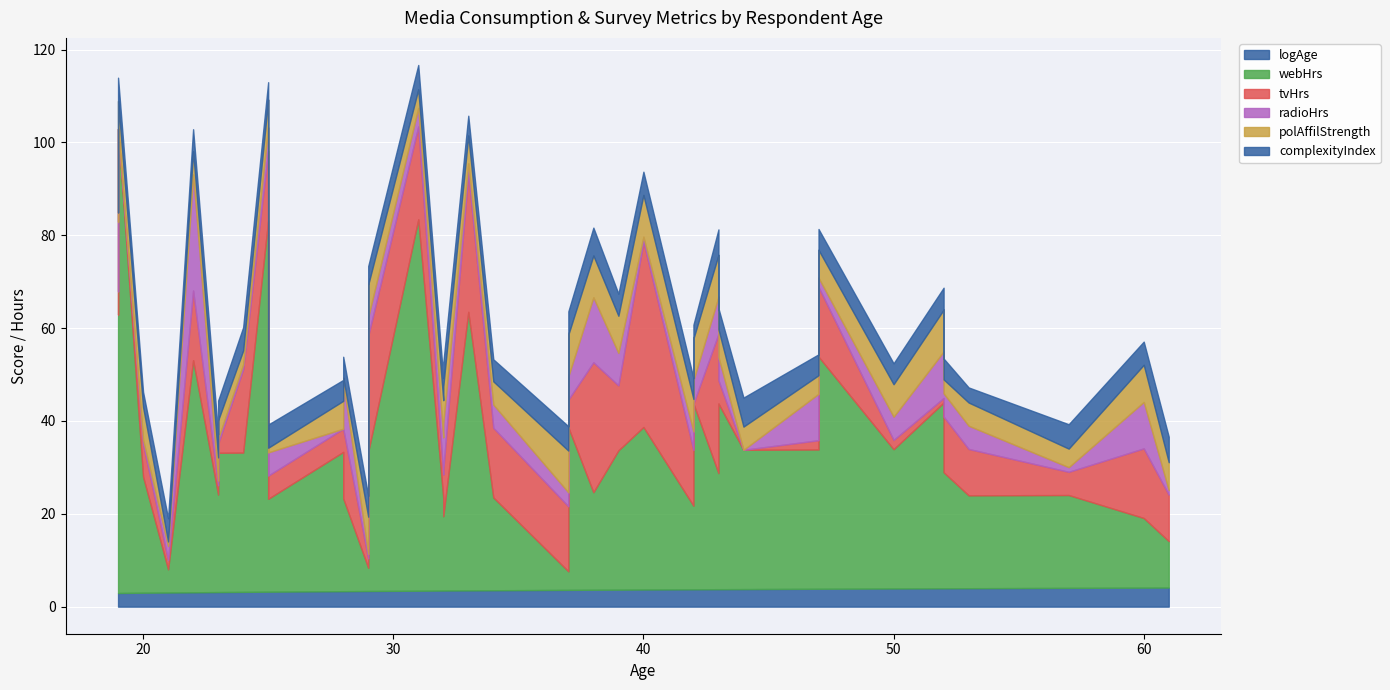

What is the difference between the radioHrs values at 42 and 39?

2.0